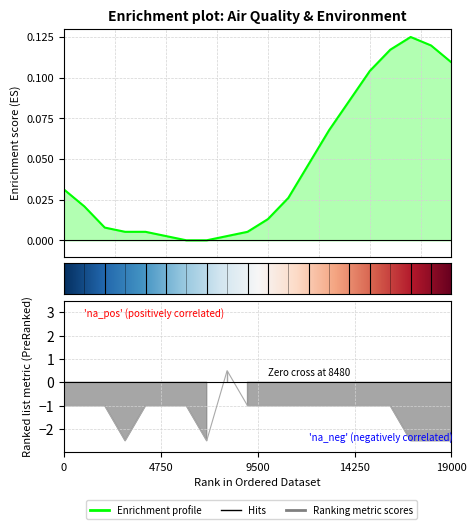

Is it true that Signal equals -1.0 at 19000?

False